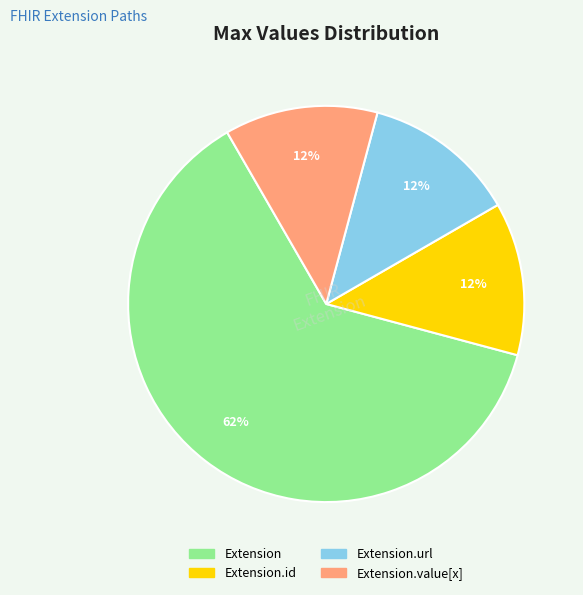

Is there a majority slice in this chart?

Yes